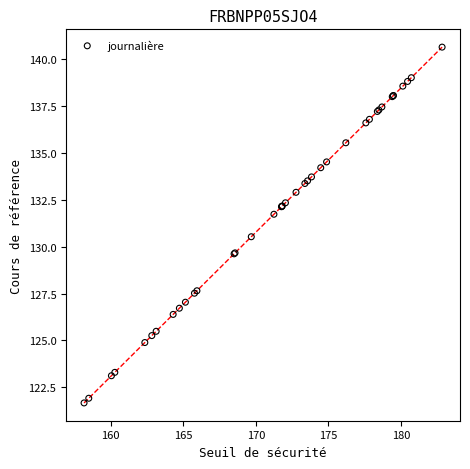

What Y value in the scatter plot is closest to 131?

130.5